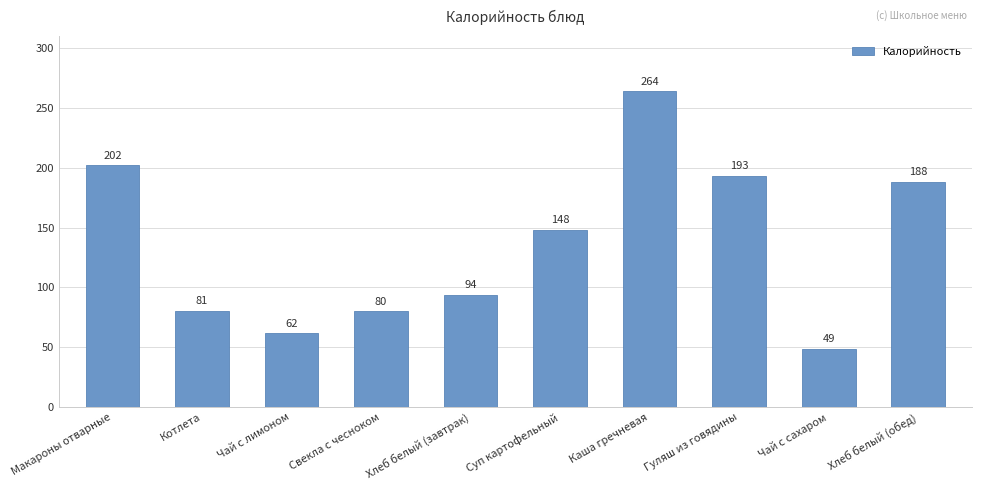

What is the value of the 10th bar from the left?

188.0